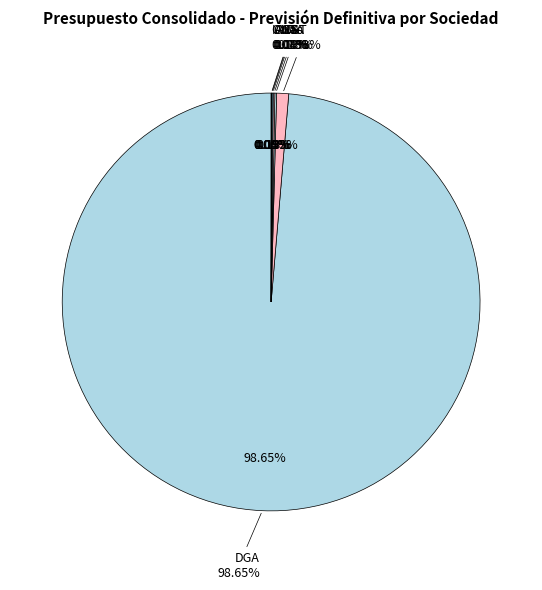

True or false: ABST accounts for 0% of the total.

True